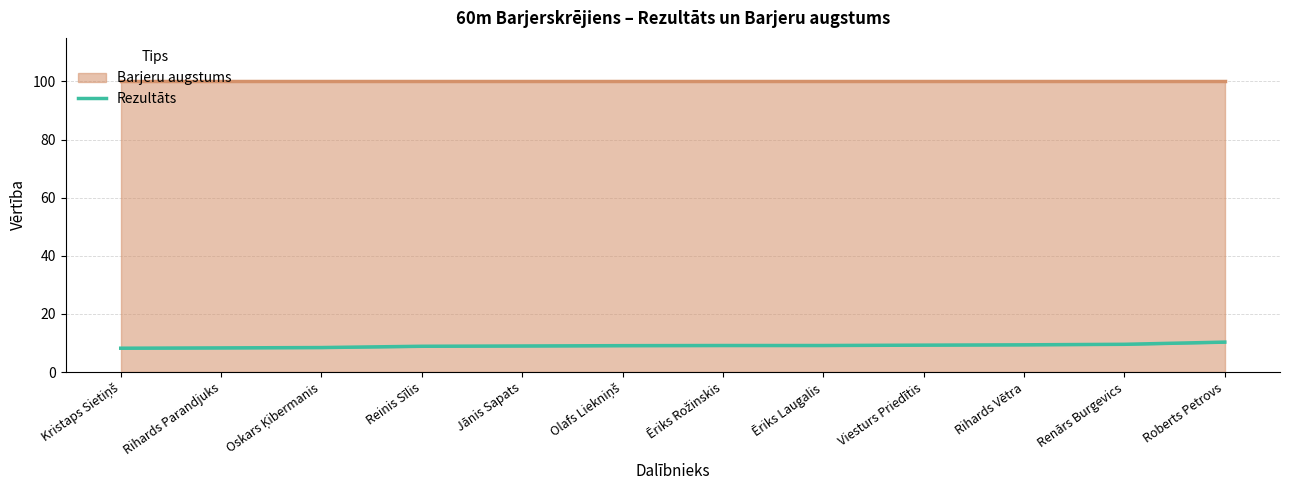

Between Rihards Parandjuks and Olafs Liekniņš, which is larger?

Olafs Liekniņš